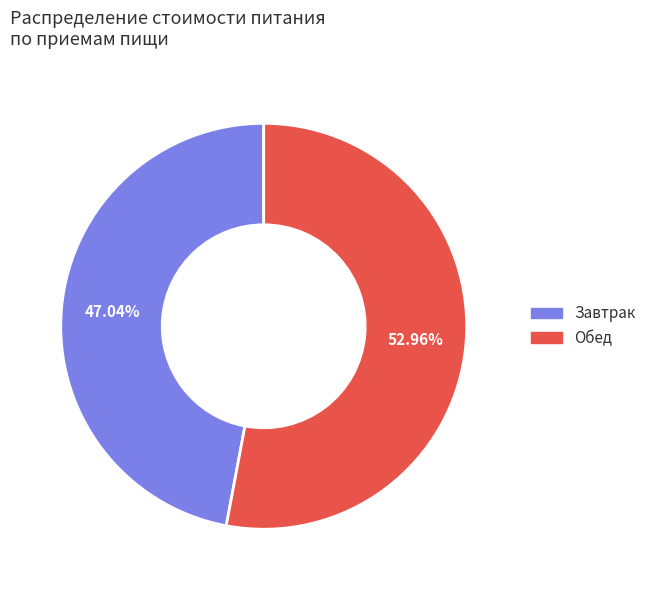

How many slices are in this pie chart?

2